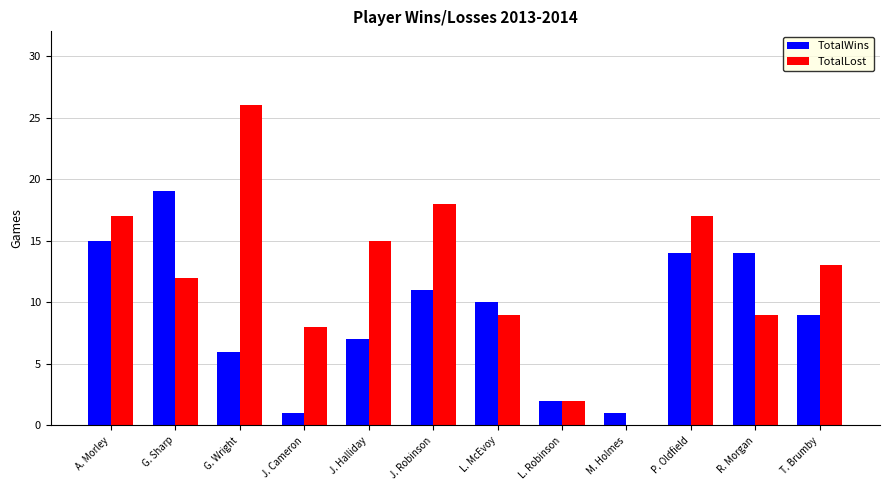

What is the difference between the TotalLost values at J. Cameron and T. Brumby?

5